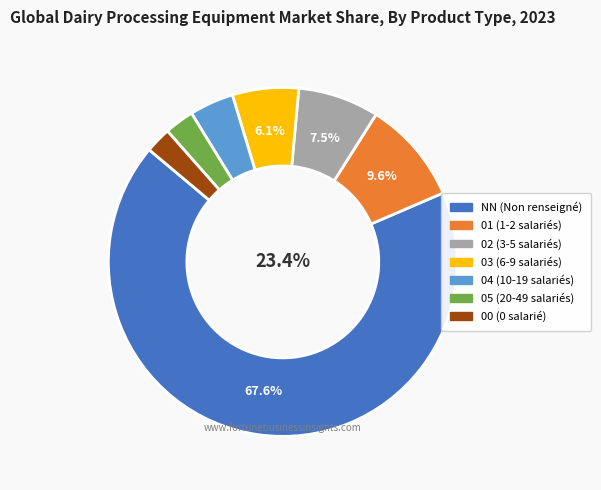

Which has a higher value, 03 or 01?

01